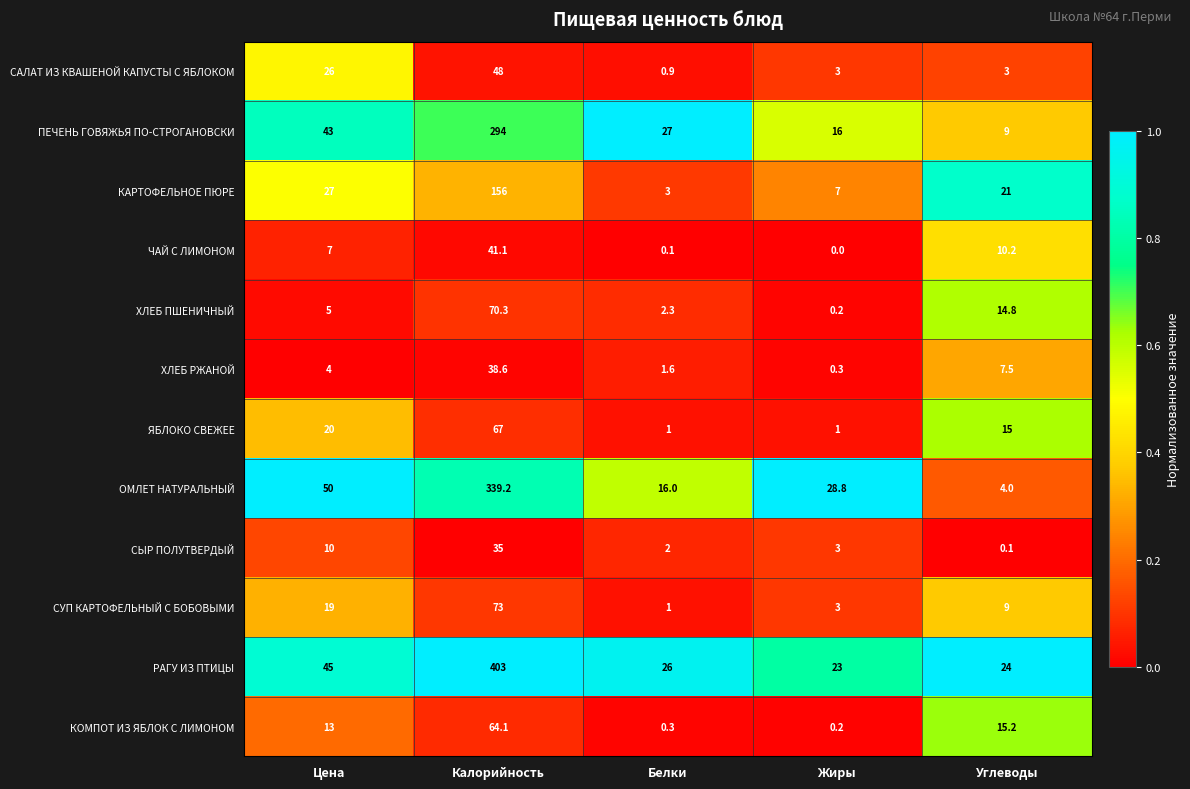

What is the difference between the highest and lowest values at Жиры?

28.8